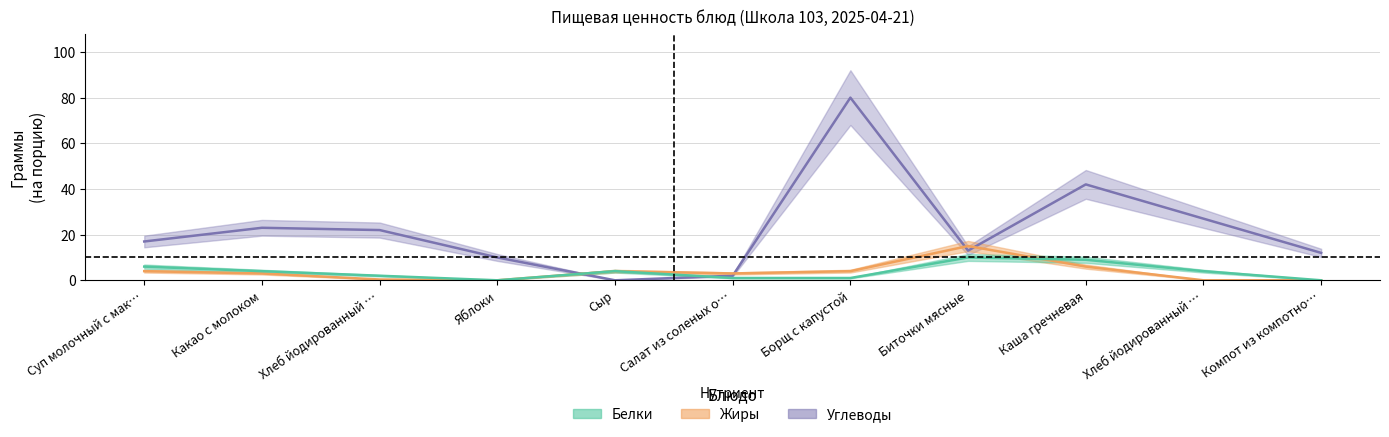

What are all the series names shown in the legend?

Белки, Жиры, Углеводы